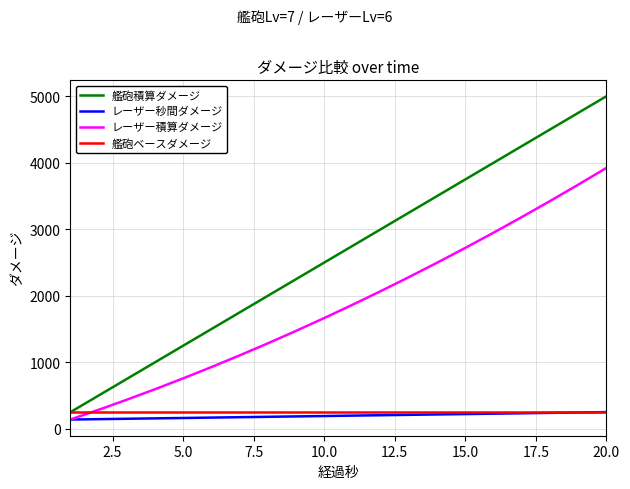

Which series has the widest spread of values?

艦砲積算ダメージ